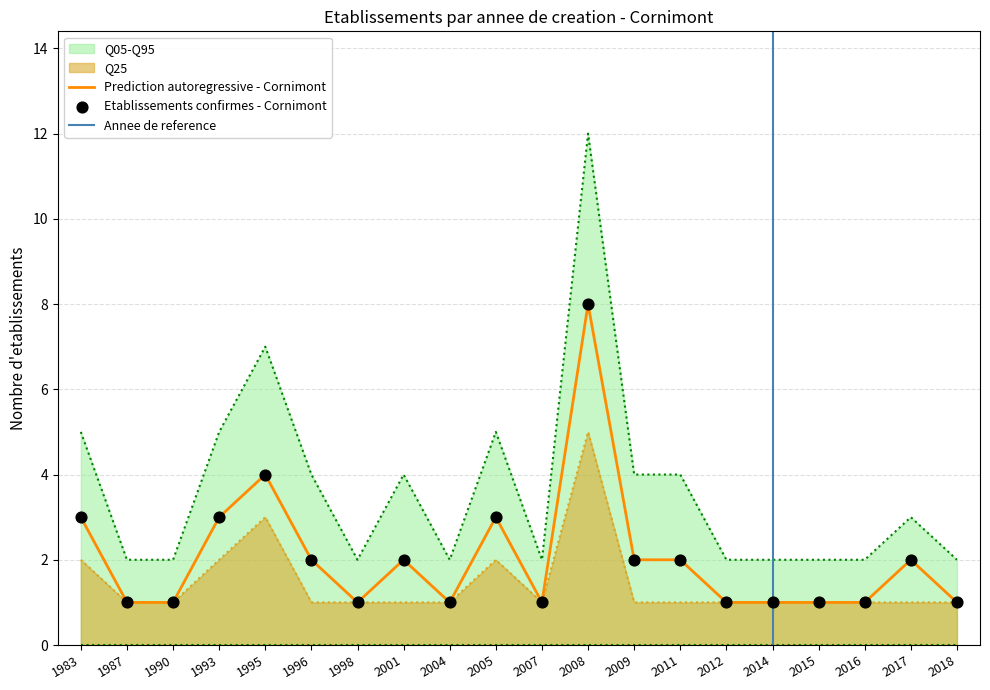

Which series has the largest Y range (max minus min)?

Q05-Q95